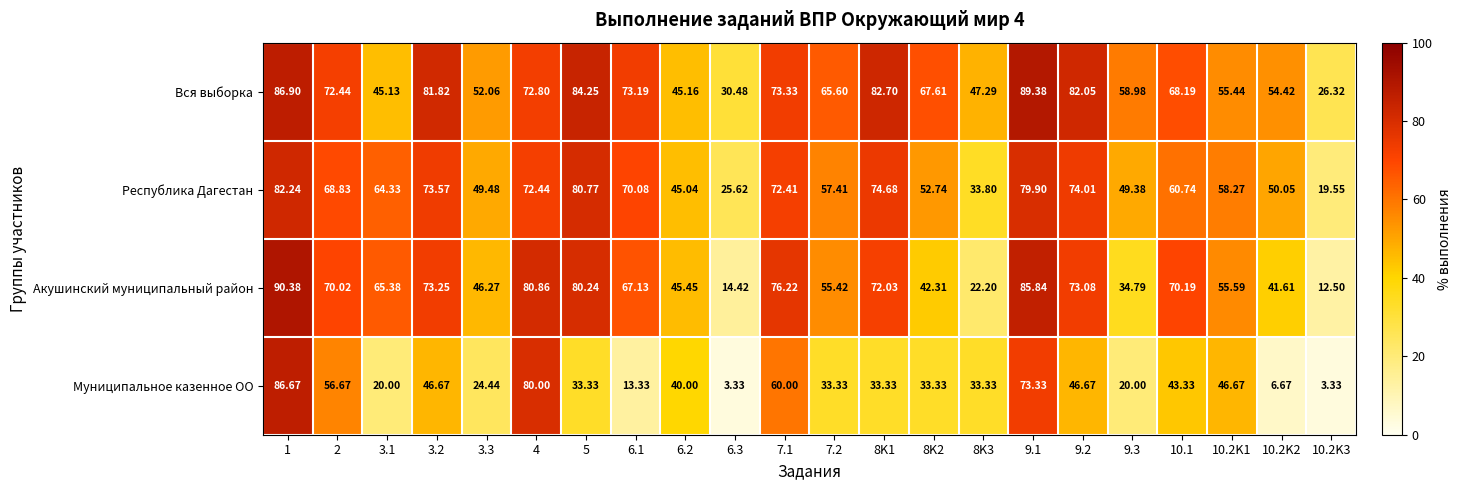

Which series changed the most between 4 and 9.1?

Вся выборка